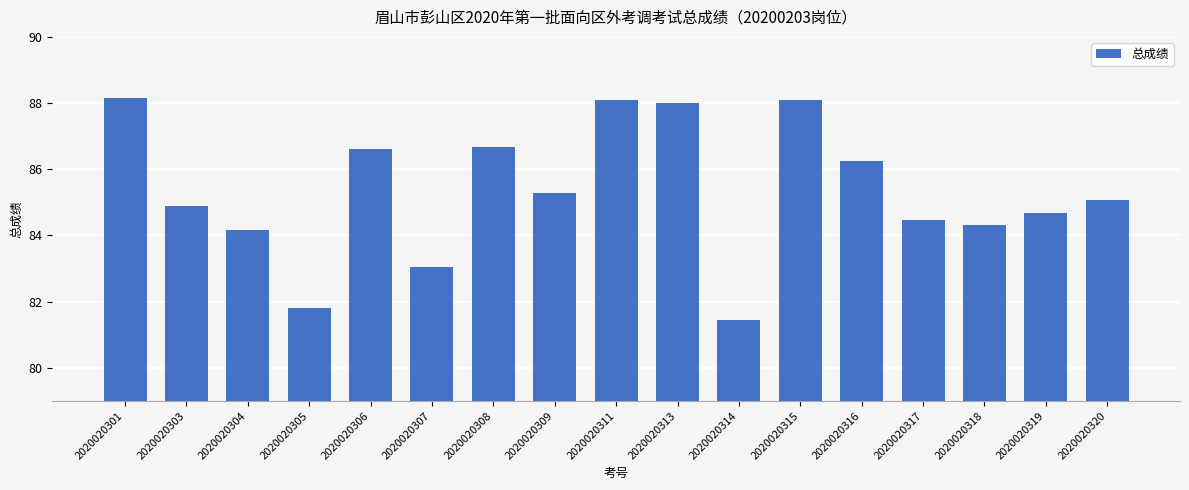

Is it true that the value at 2020020307 is 114.7?

False